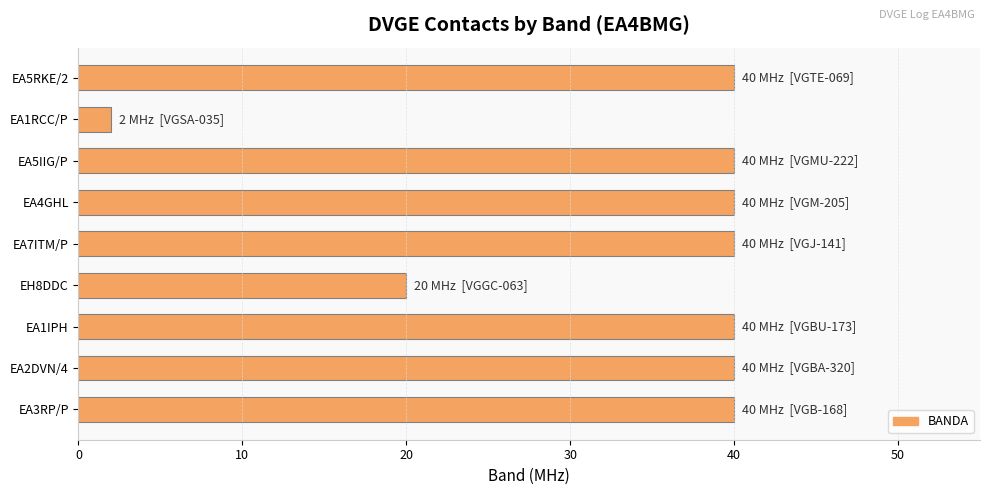

What is the ratio of the value at EA1IPH to the value at EH8DDC?

2.0